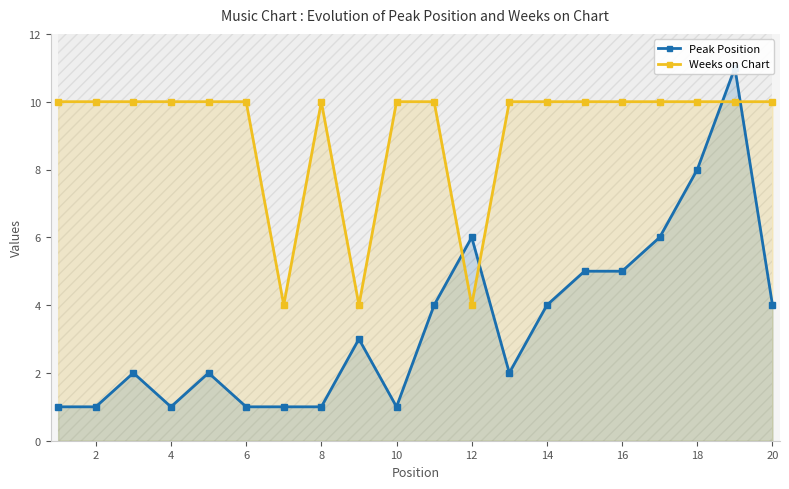

The Weeks on Chart series shows 2 at 12. True or false?

False